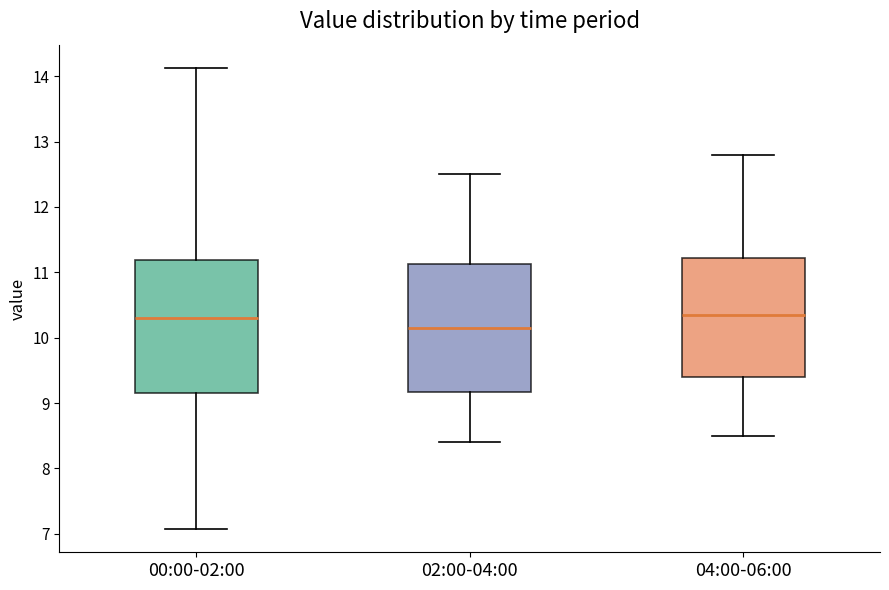

Where is the lower edge of the box for 02:00-04:00 on the y-axis? The values are not printed on the chart, so give them approximately, as read against the axis.

9.2